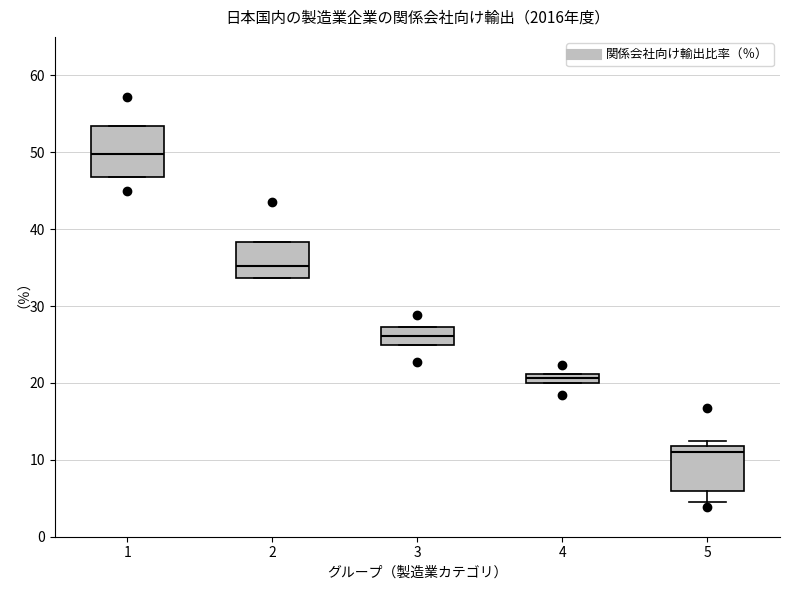

Where does the median line of the box at x = 1 sit on the y-axis? The values are not printed on the chart, so give them approximately, as read against the axis.

50